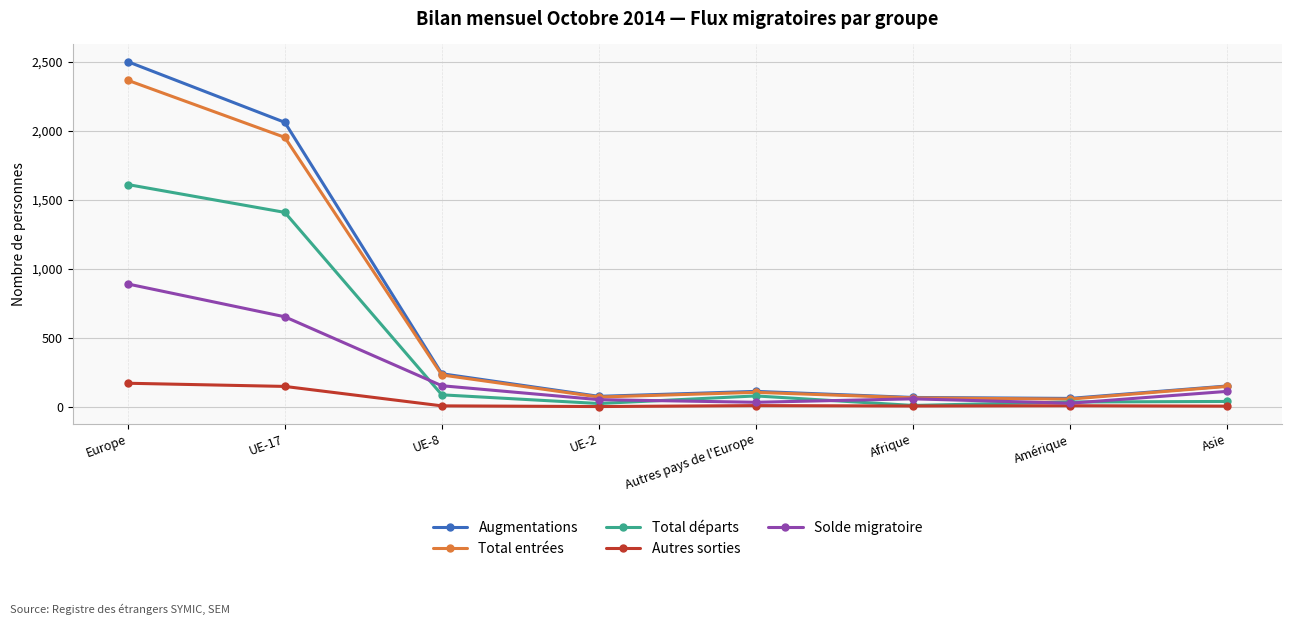

What is the label of the 3rd point from the right?

Afrique